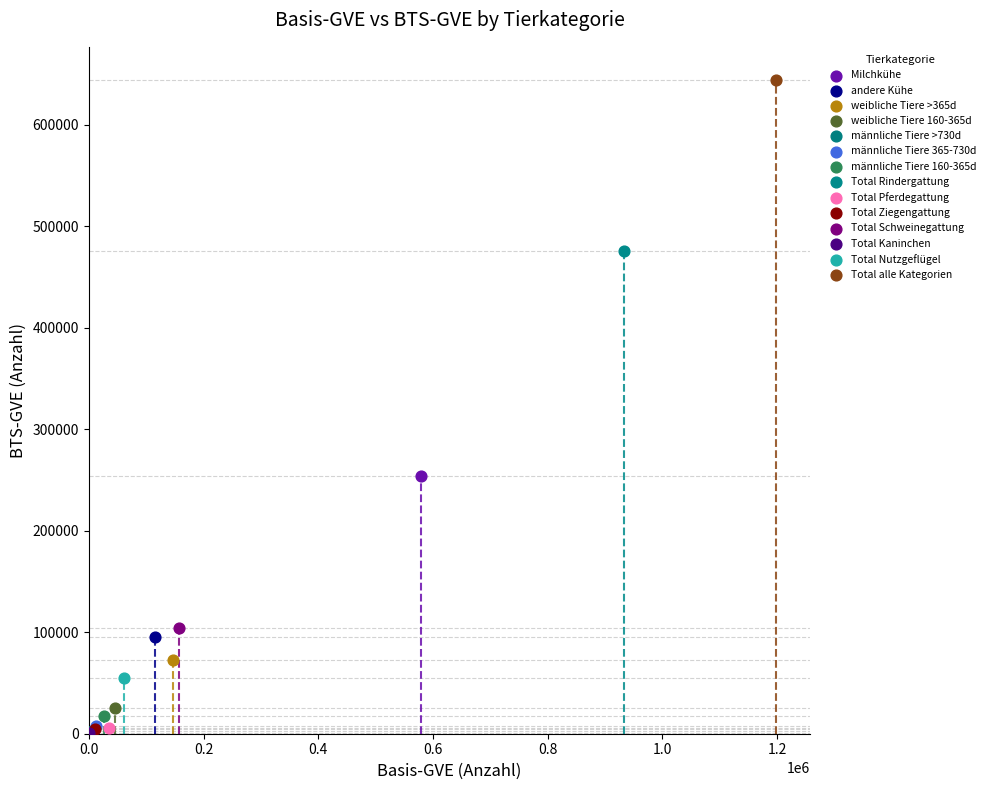

What are all the series names shown in the legend?

Milchkühe, andere Kühe, weibliche Tiere >365d, weibliche Tiere 160-365d, männliche Tiere >730d, männliche Tiere 365-730d, männliche Tiere 160-365d, Total Rindergattung, Total Pferdegattung, Total Ziegengattung, Total Schweinegattung, Total Kaninchen, Total Nutzgeflügel, Total alle Kategorien